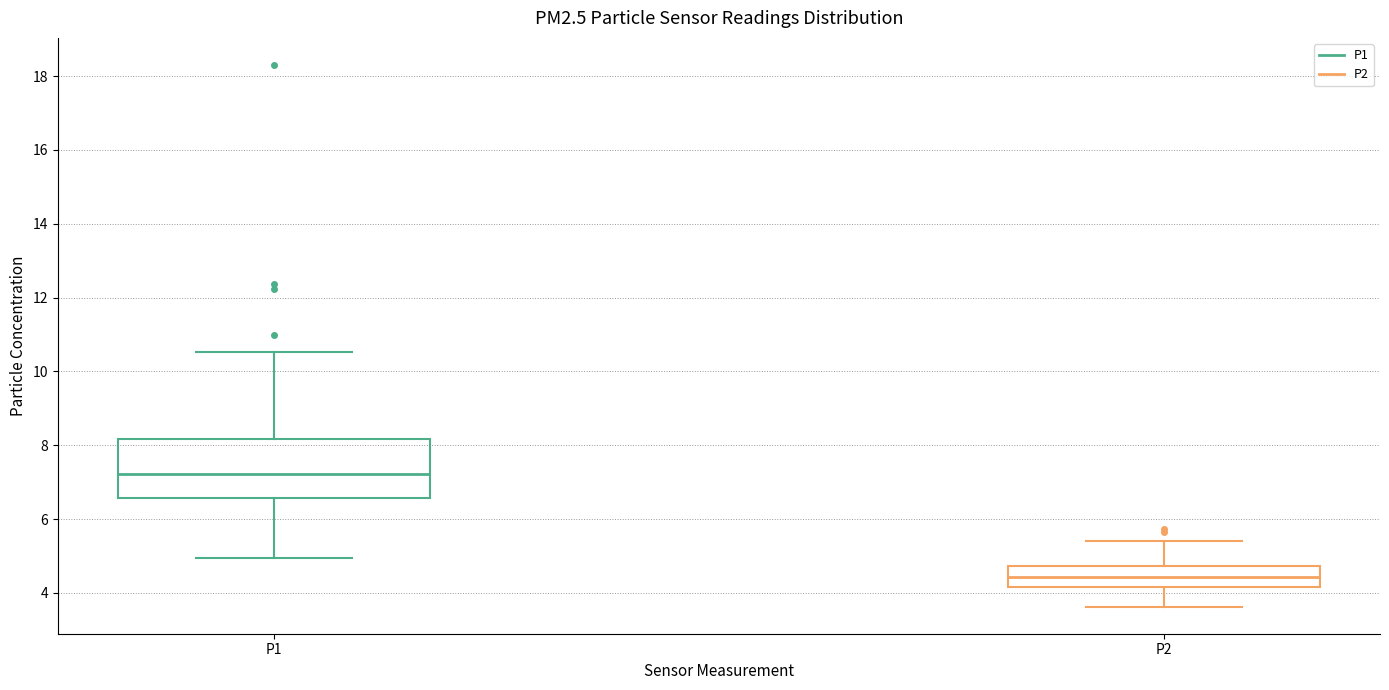

Reading left to right, transcribe this box plot: for each box, give where its median line is, the range the box spans, and where its two whiskers end, as read against the y-axis. The values are not printed on the chart, so give them approximately, as read against the axis.

P1: median 7.2, box 6.6 to 8.2, whiskers 5.0 to 10.6
P2: median 4.4, box 4.2 to 4.8, whiskers 3.6 to 5.4